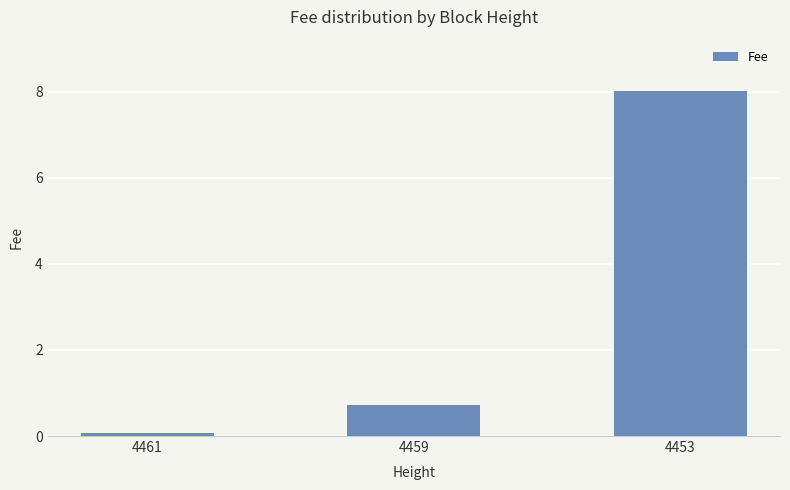

Are the bars grouped side by side (vs. stacked)?

No